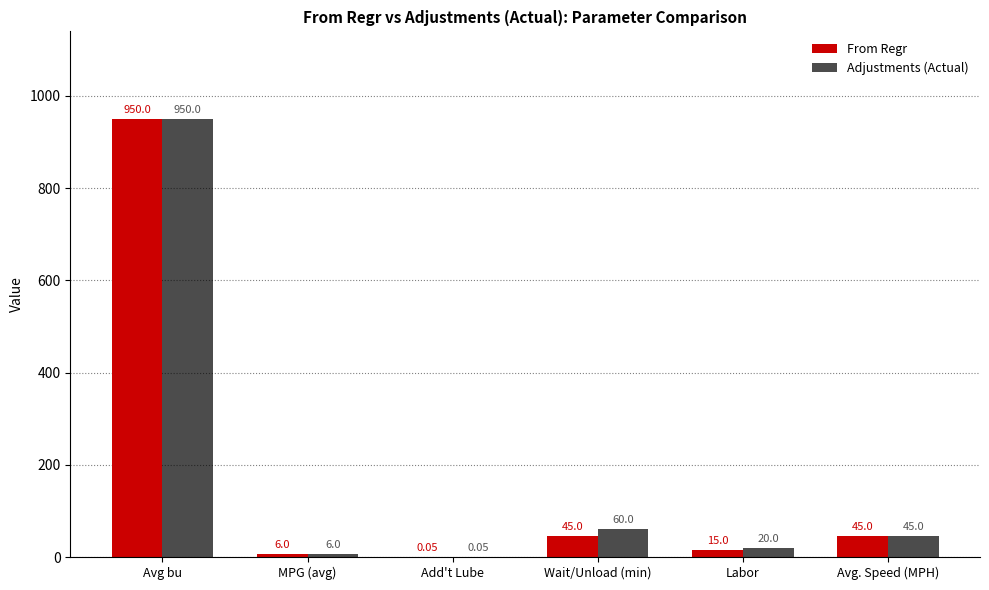

Which label corresponds to the largest value in the chart?

Avg bu